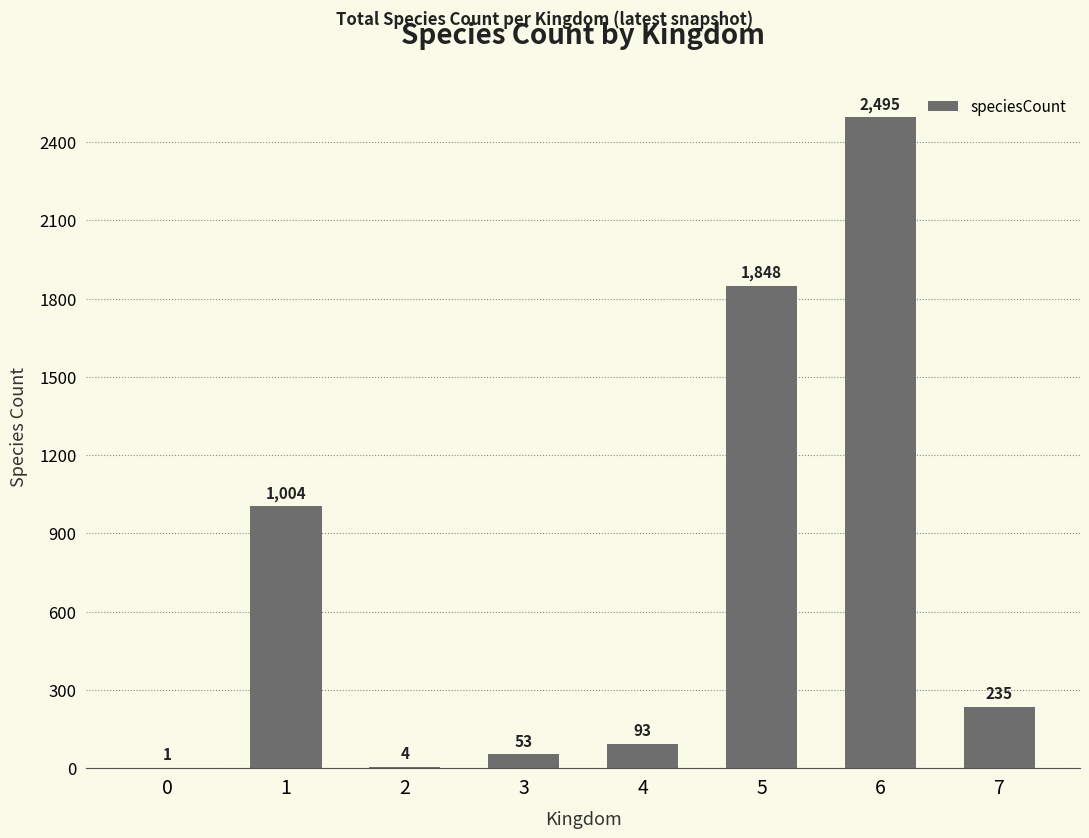

Reading left to right, list all the values displayed in this chart.

0=1	1=1004	2=4	3=53	4=93	5=1848	6=2495	7=235